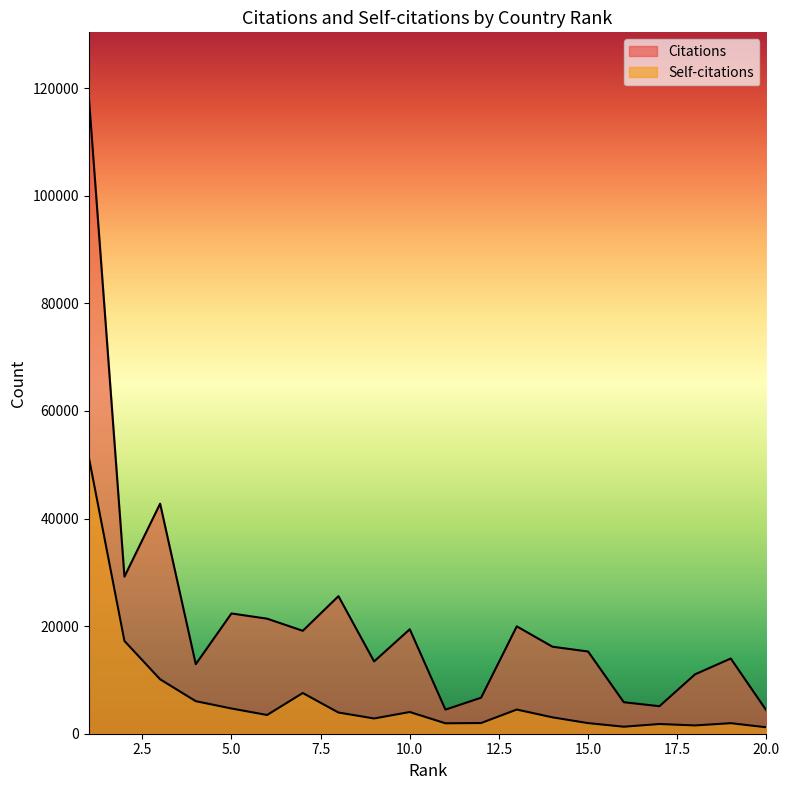

Reading right to left, transcribe all the data shown in this chart.

Citations: 4310	13980	11045	5113	5856	15279	16172	19956	6696	4479	19416	13437	25566	19127	21384	22352	12922	42755	29194	118507
Self-citations: 1193	1958	1541	1805	1303	1970	3045	4492	1985	1938	4036	2831	3941	7565	3480	4689	6047	10118	17241	51421